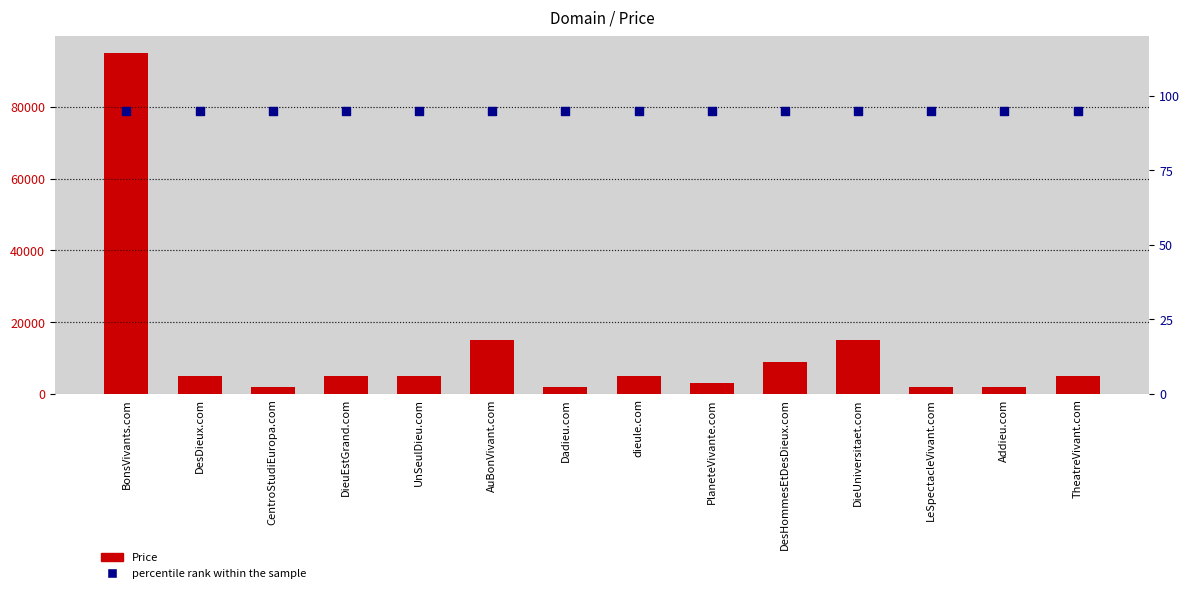

Which series has the largest total across all categories?

Price